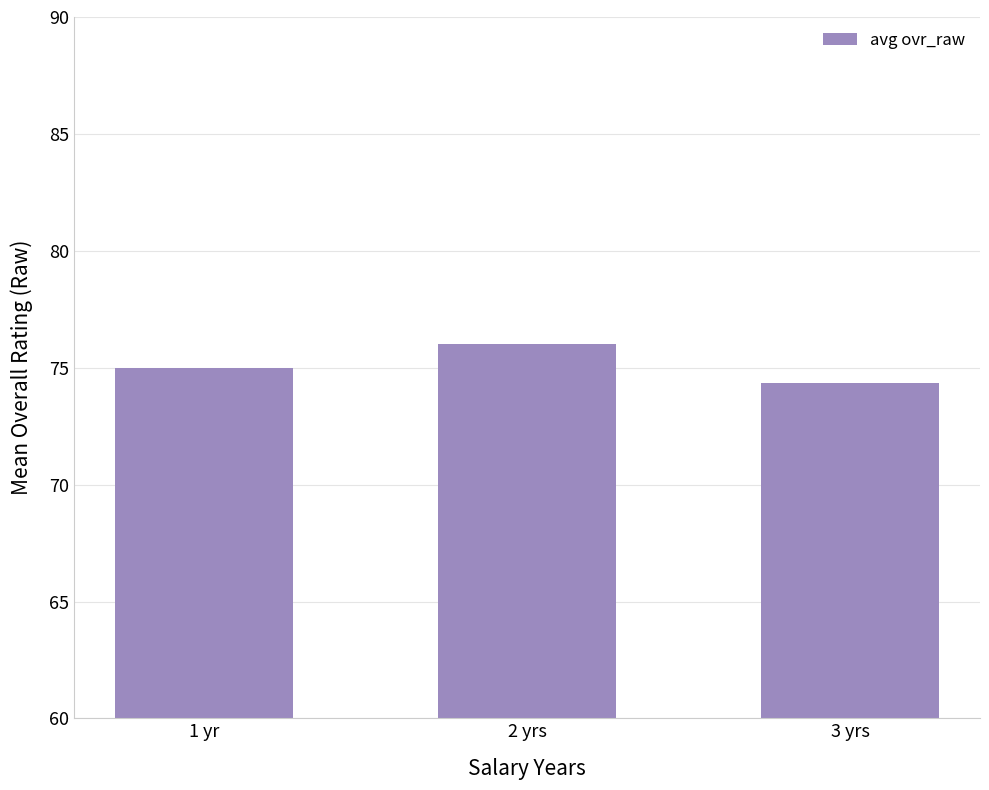

Count the values in the range 74 to 76.

3